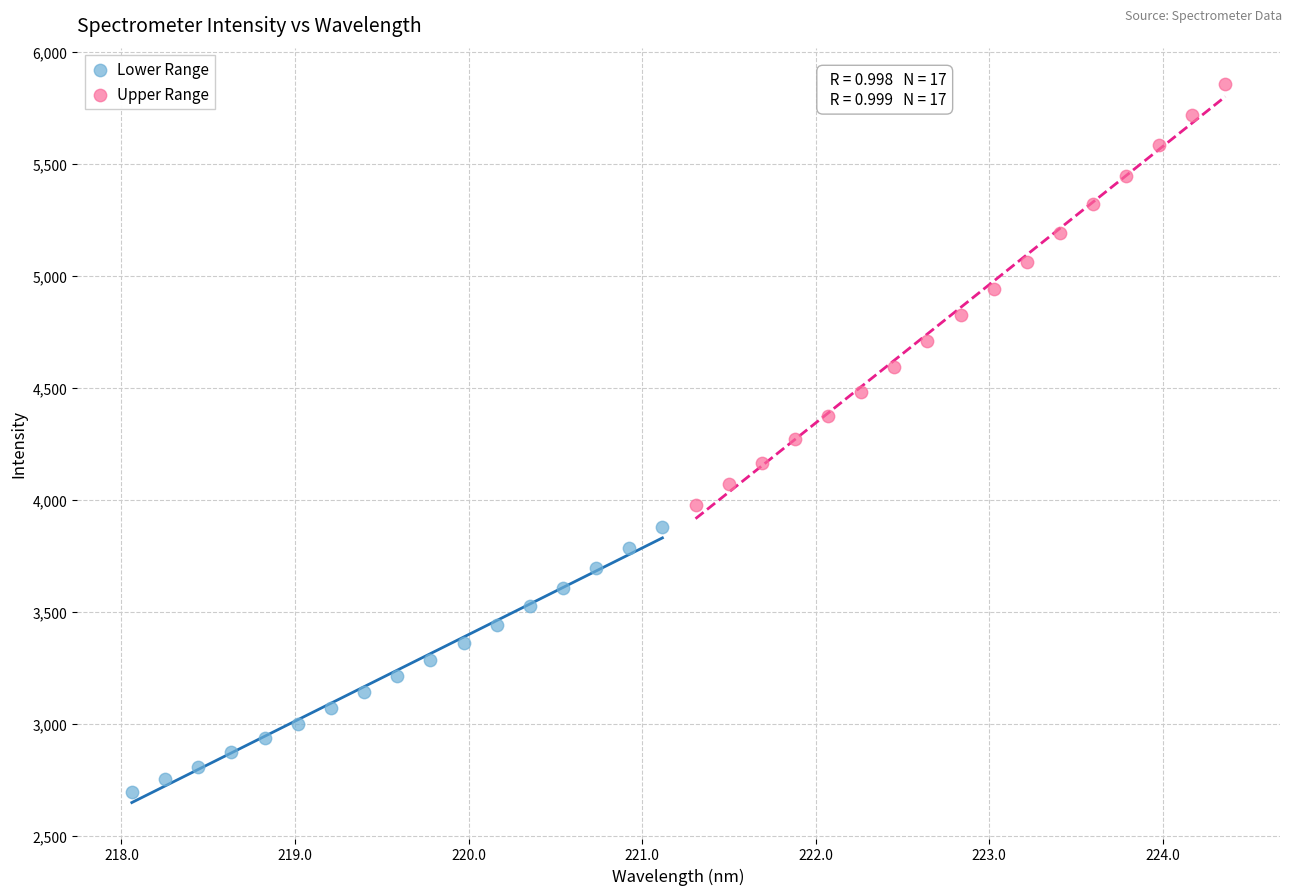

What are all the series names shown in the legend?

Lower Range, Upper Range